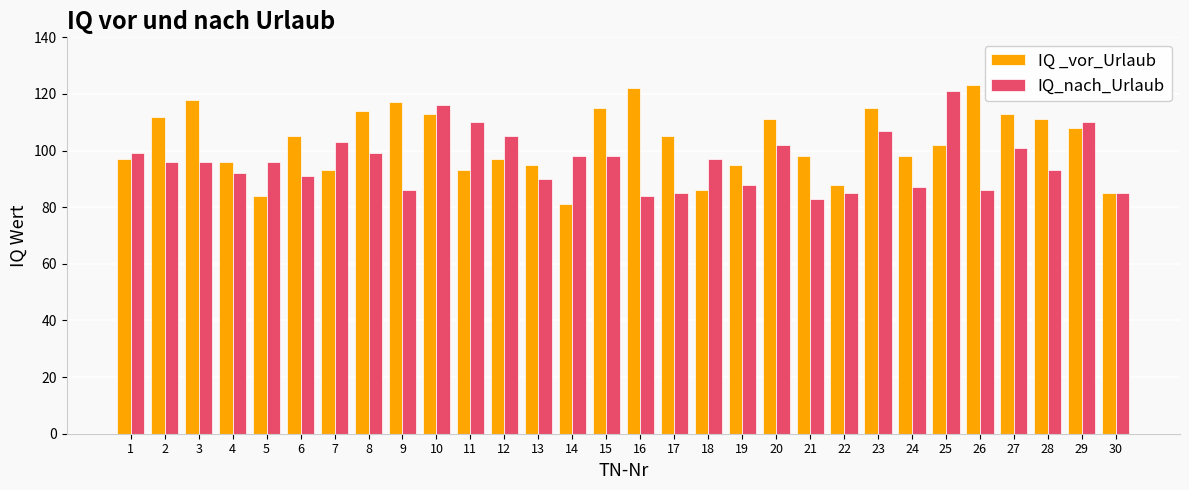

What is the value of the IQ _vor_Urlaub bar at the 3rd from the left?

118